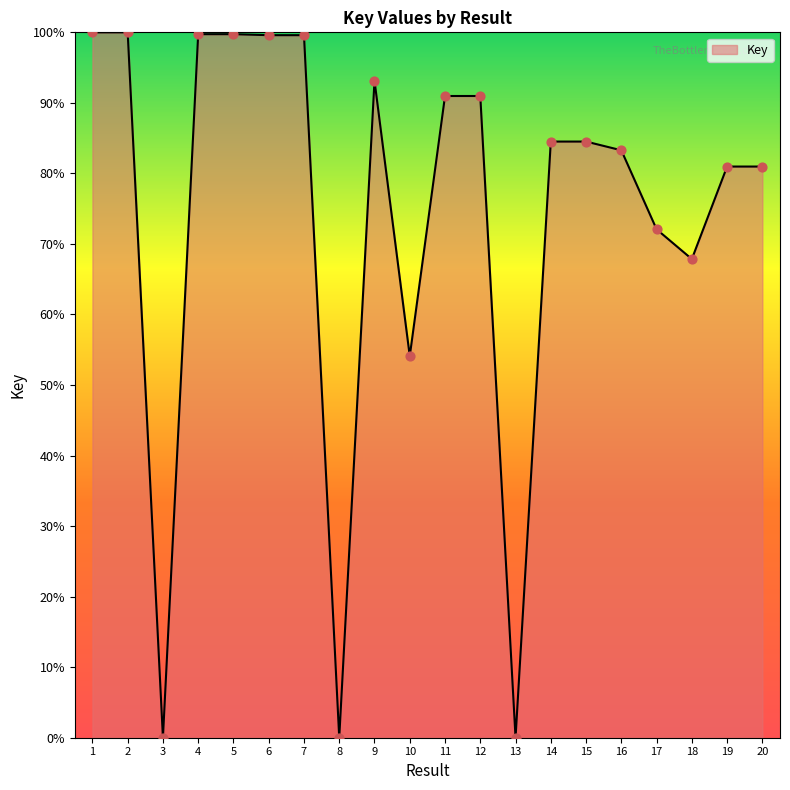

What is the ratio of the value at 18 to the value at 2?

0.7